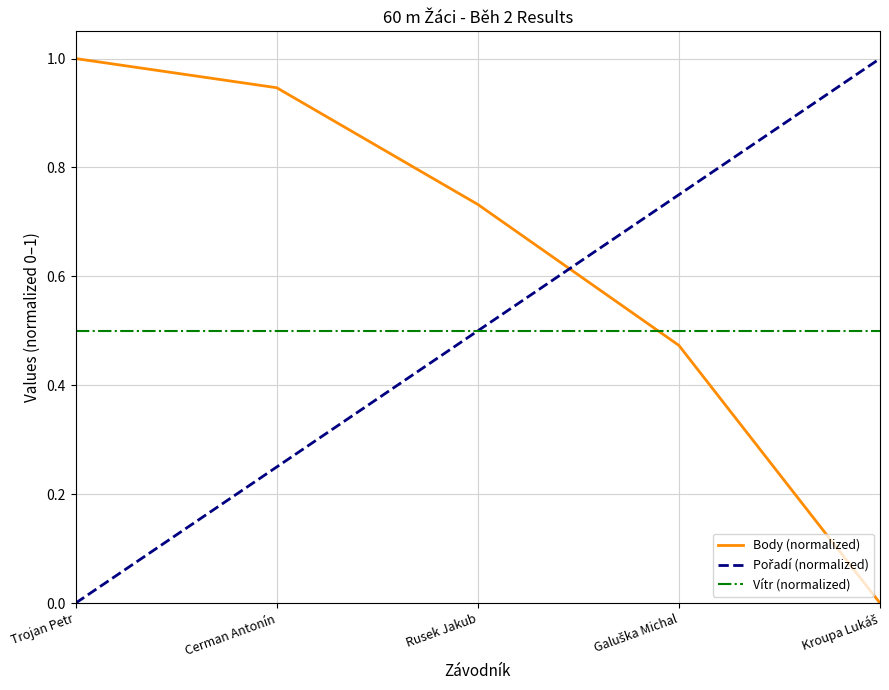

At which label does Body (normalized) reach its peak?

Trojan Petr